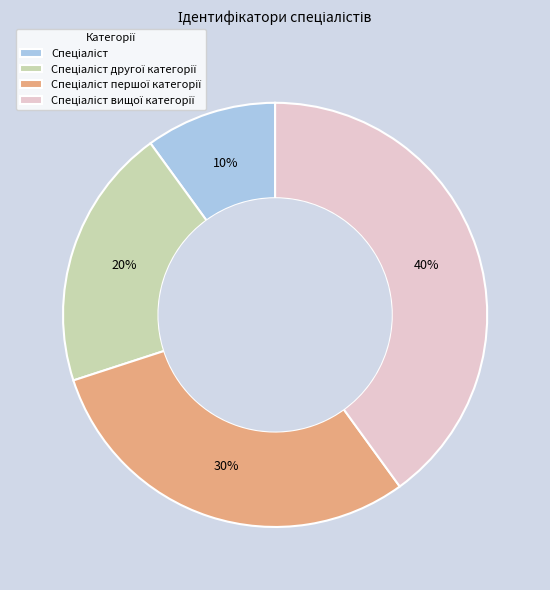

To the nearest percent, what is the average slice percentage?

25%